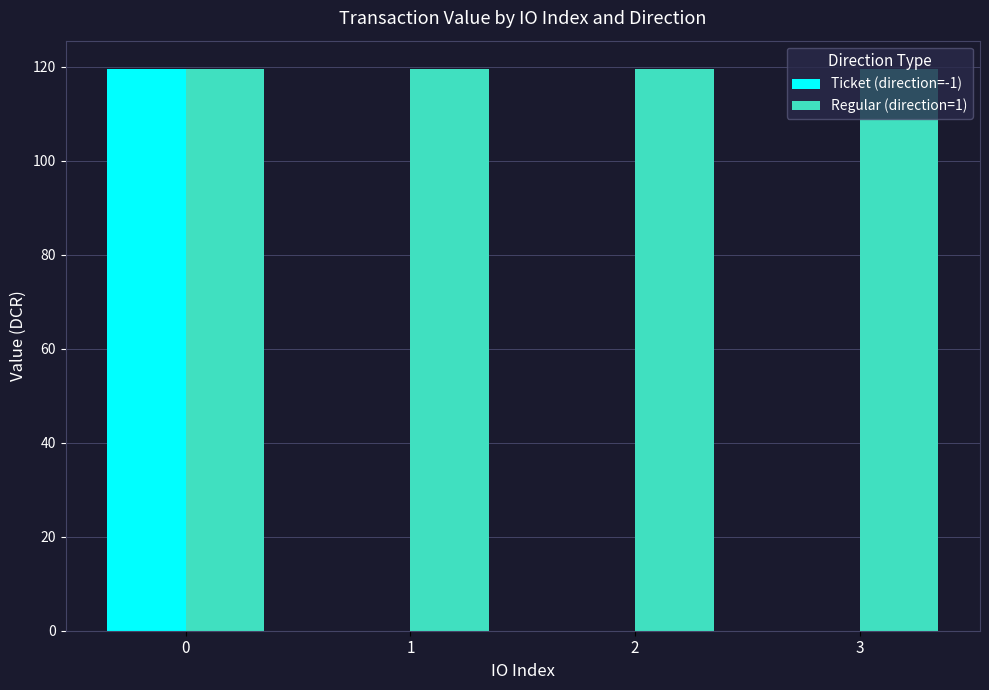

What are all the series names shown in the legend?

Ticket (direction=-1), Regular (direction=1)